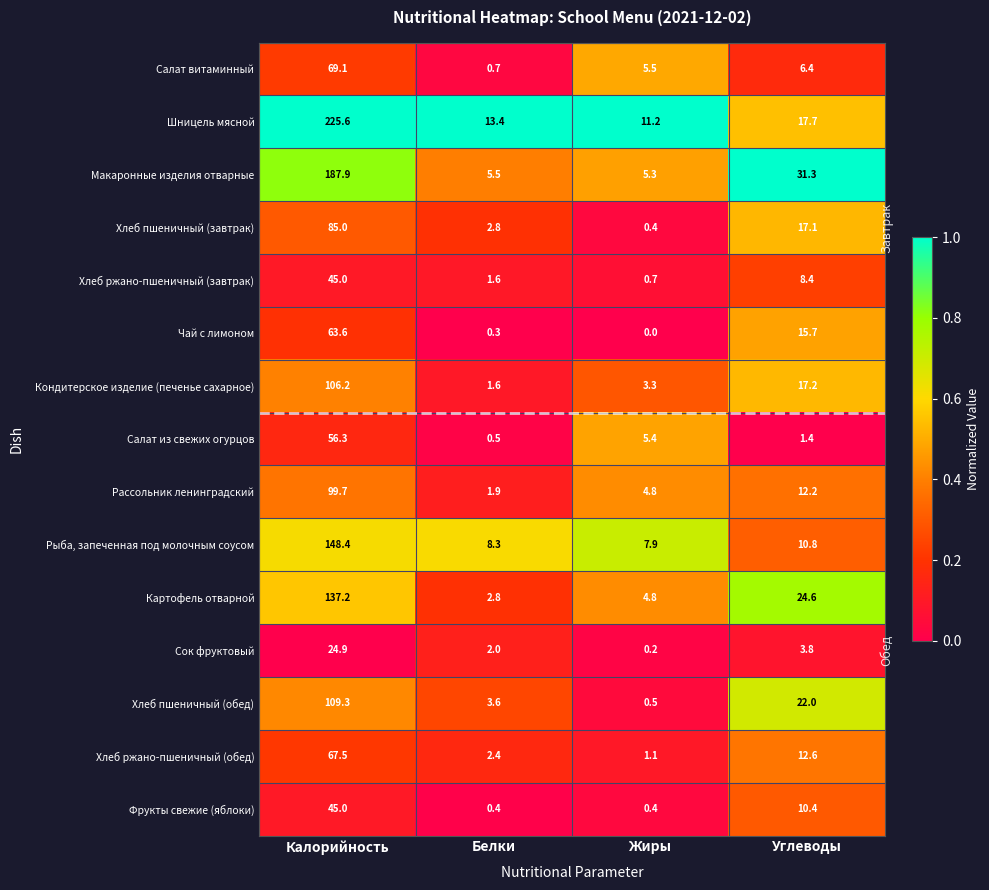

The value of Картофель отварной at Жиры is 2.7. True or false?

False